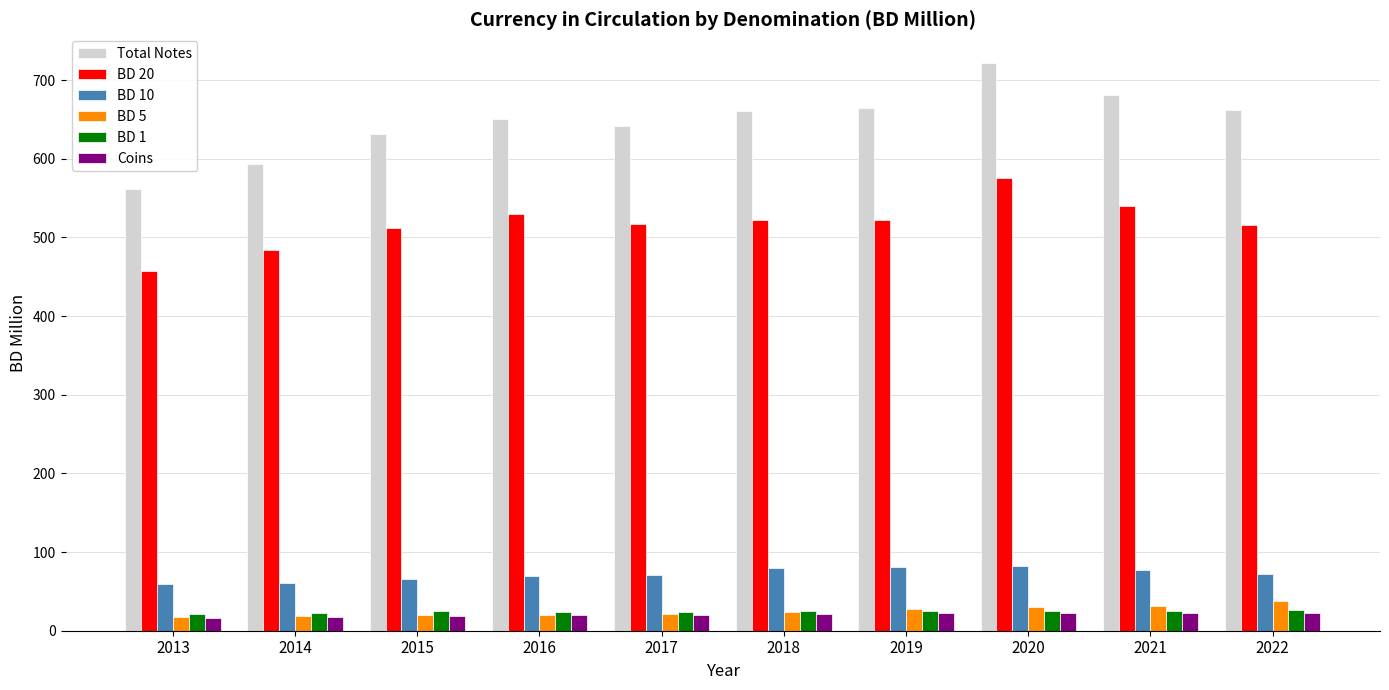

What is the difference between the highest and lowest values at 2017?

621.5